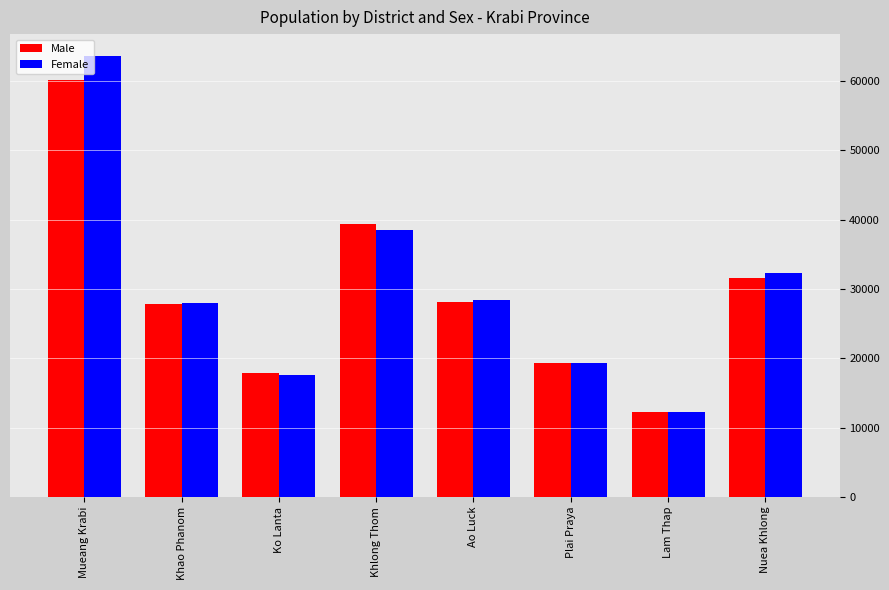

What position from the right is Lam Thap?

2